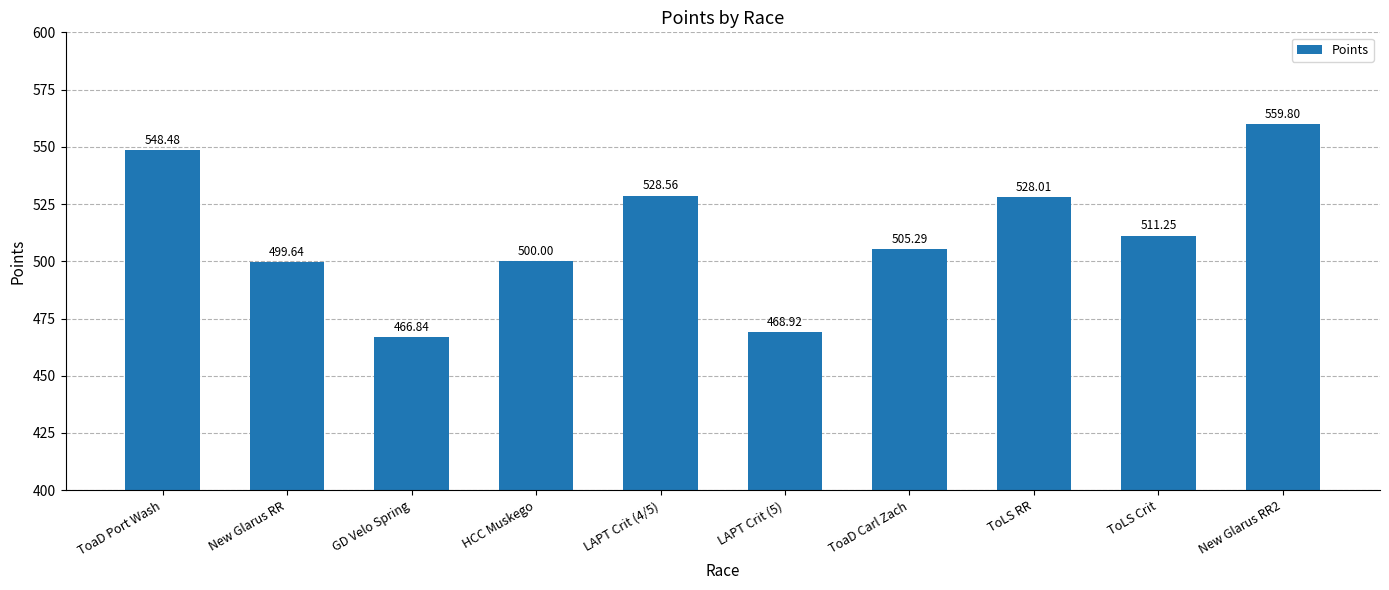

What is the greatest value displayed?

559.8